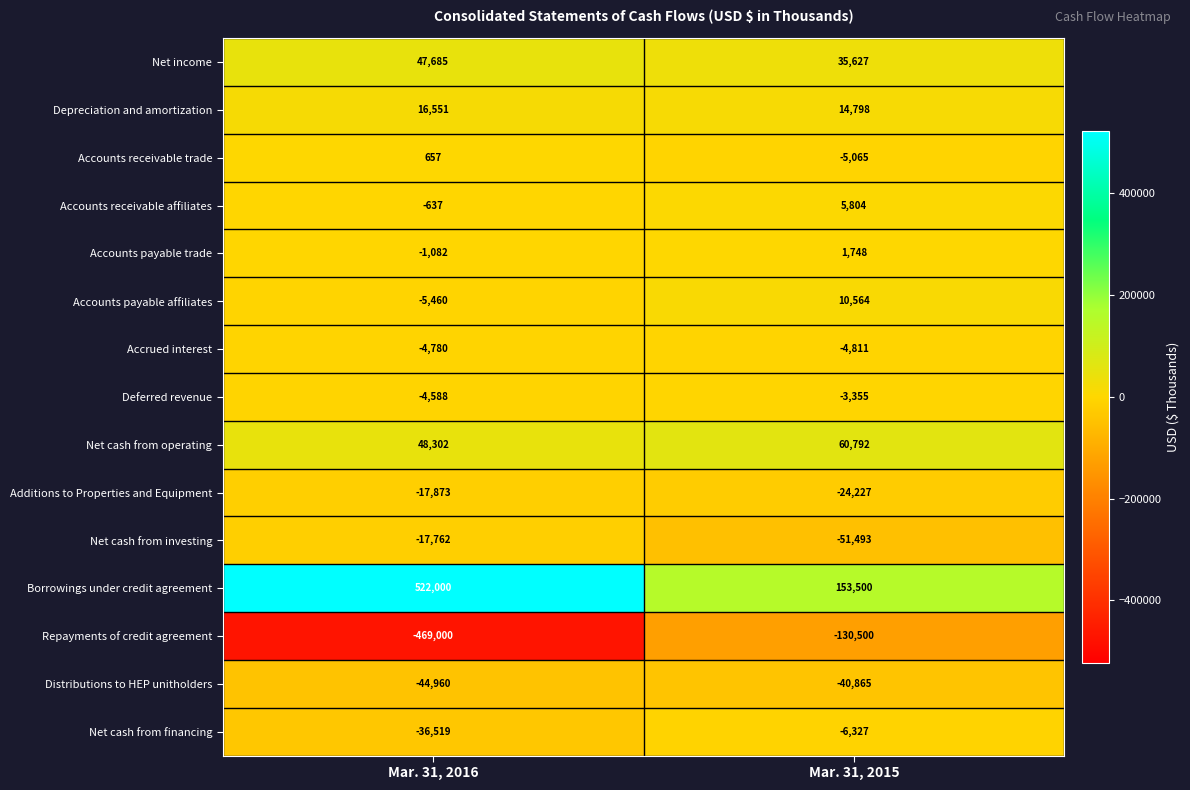

Which series has the largest range (max minus min)?

Borrowings under credit agreement